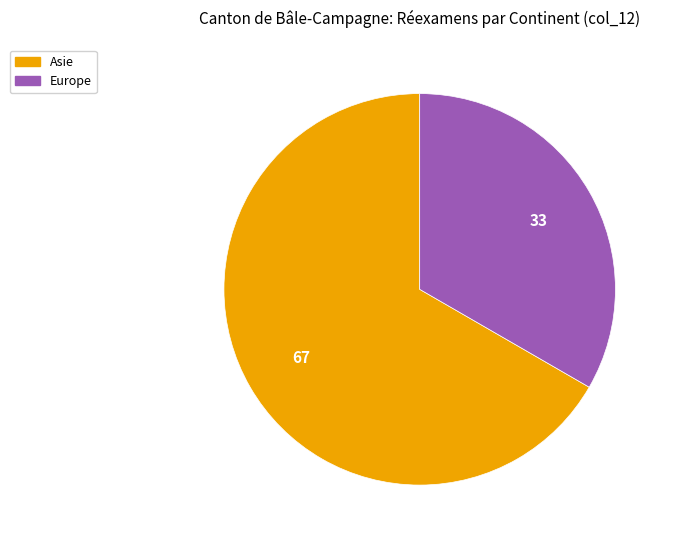

Rank the categories by value from lowest to highest.

Europe, Asie